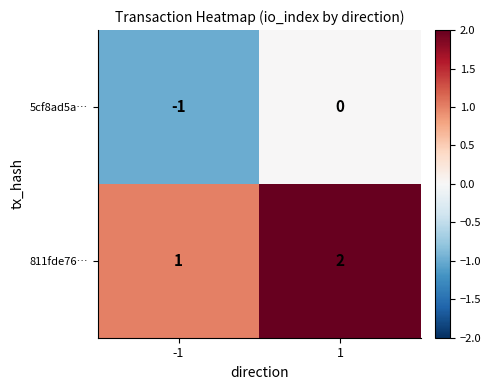

List the labels in order of 811fde76… value, largest first.

1, -1